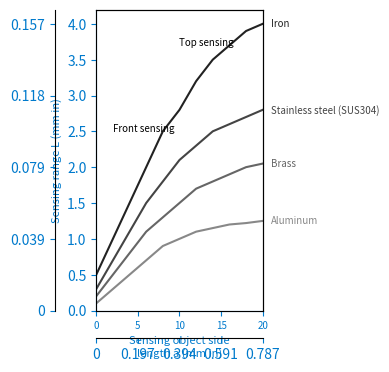

True or false: Iron and Brass intersect in this chart.

False